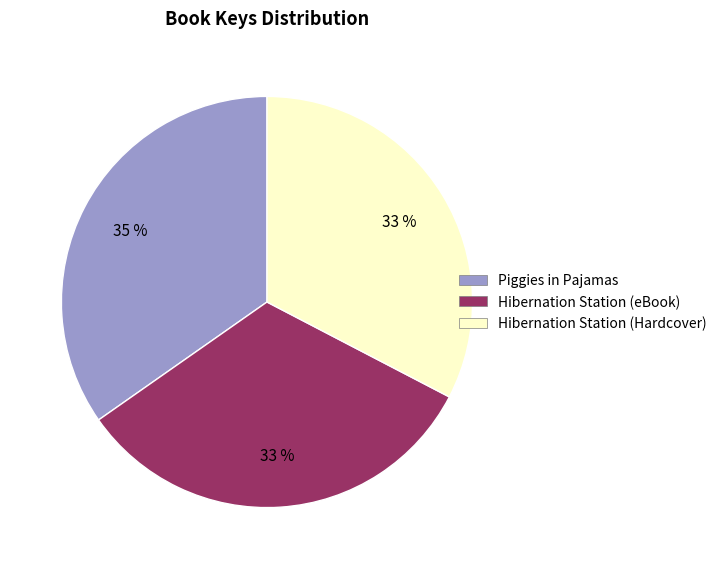

Which category has the biggest portion of the pie?

Piggies in Pajamas